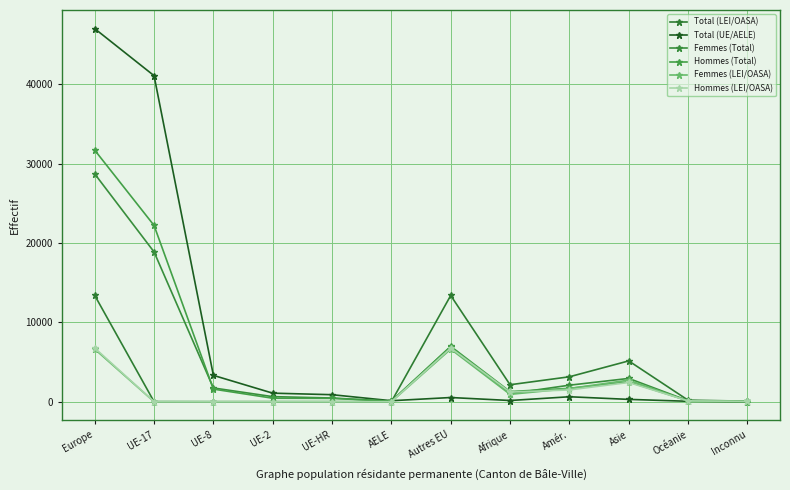

What is the sum of all Hommes (Total) values?

69056